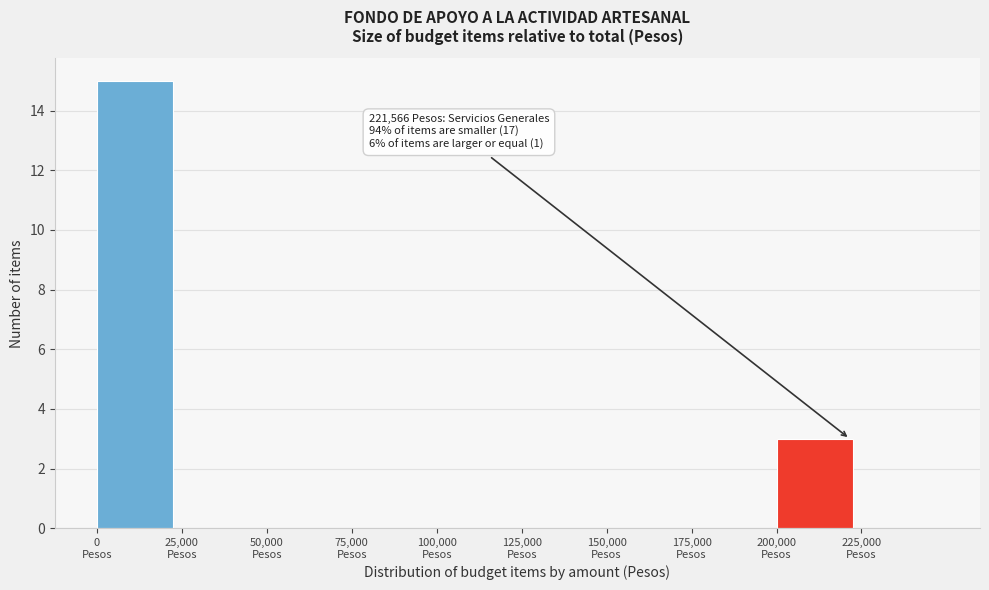

Which range on the x-axis has the tallest bar?

0 to 25000